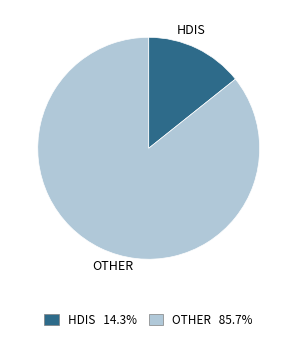

Between OTHER and HDIS, which is larger?

OTHER